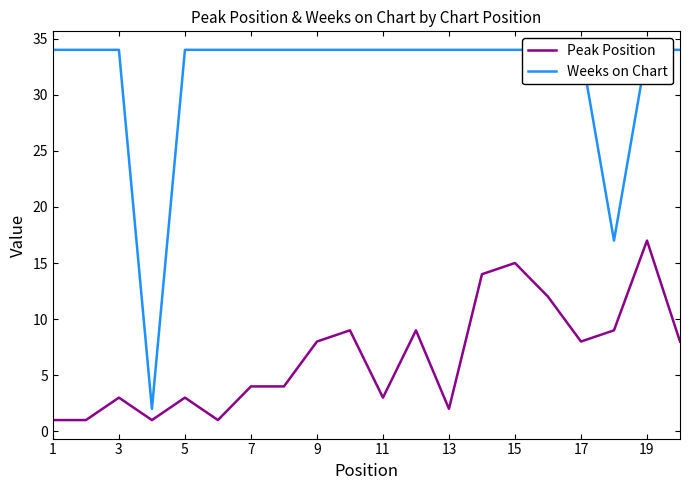

What value does the Peak Position series have at 19, to the nearest 5?

15